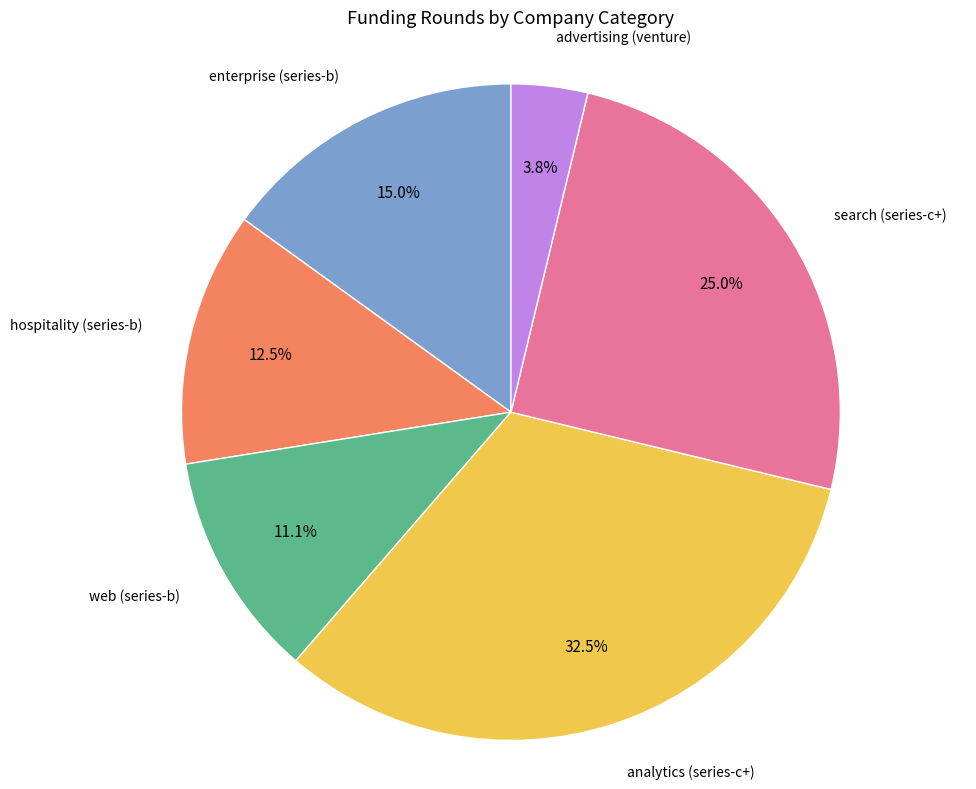

Does any single category account for the majority?

No